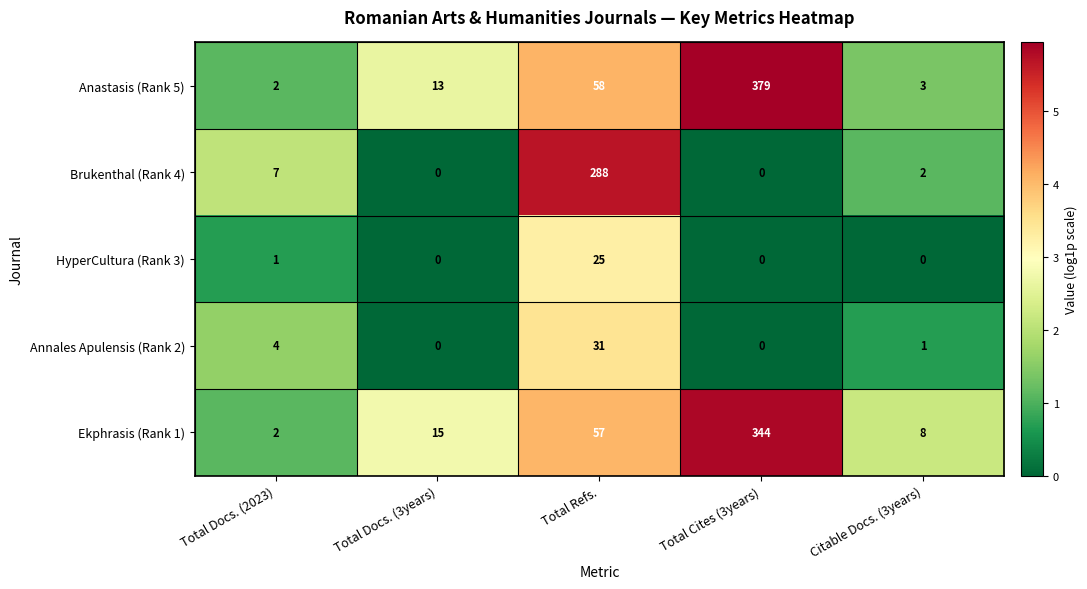

Rank the series by their maximum value, from lowest to highest.

HyperCultura (Rank 3), Annales Apulensis (Rank 2), Brukenthal (Rank 4), Ekphrasis (Rank 1), Anastasis (Rank 5)